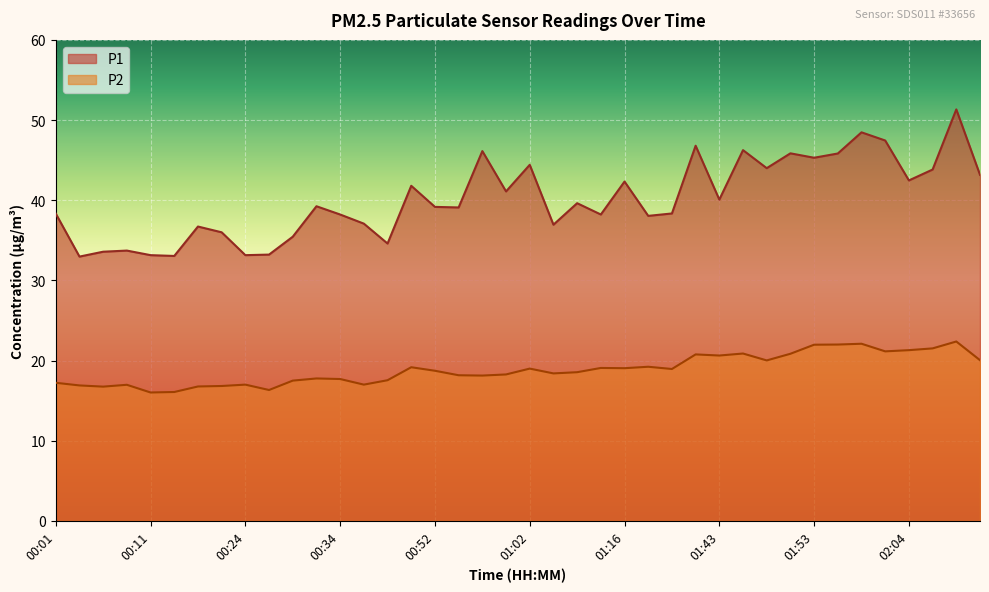

Is it true that P2 equals 34.2 at 02:01?

False